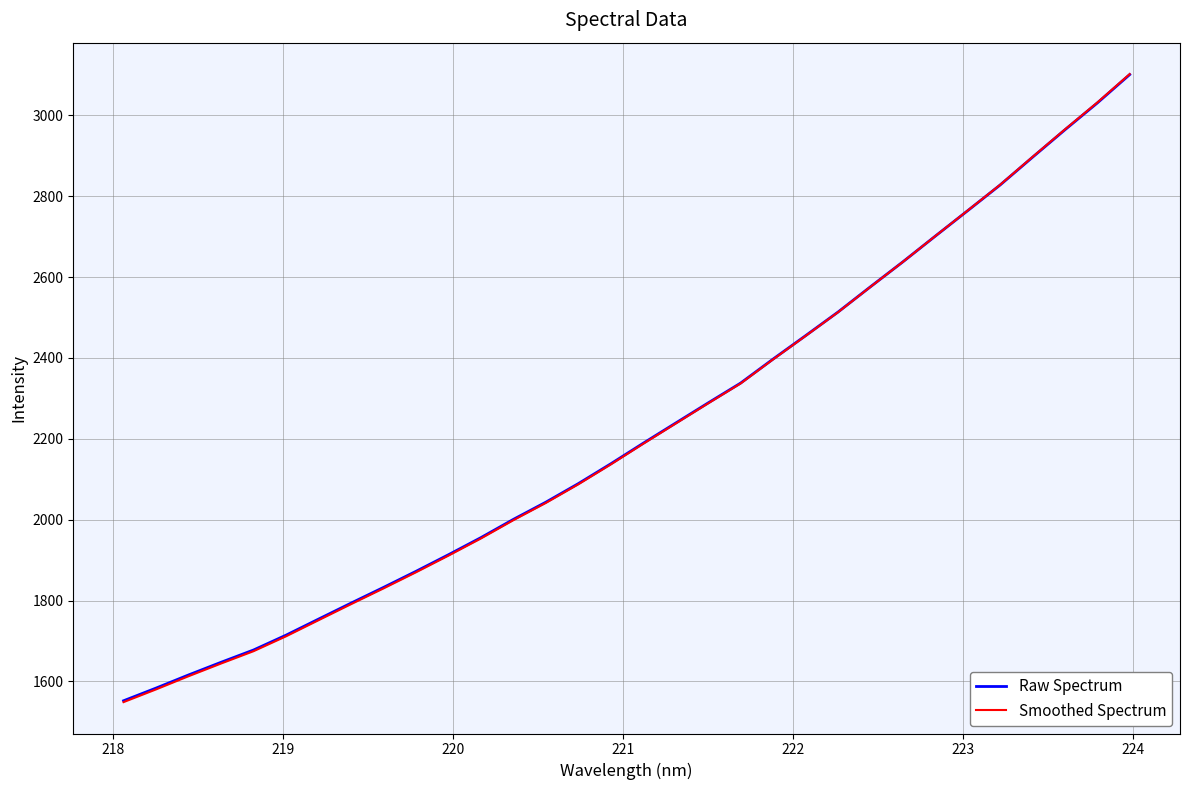

What is the maximum value shown in the chart?

3102.3